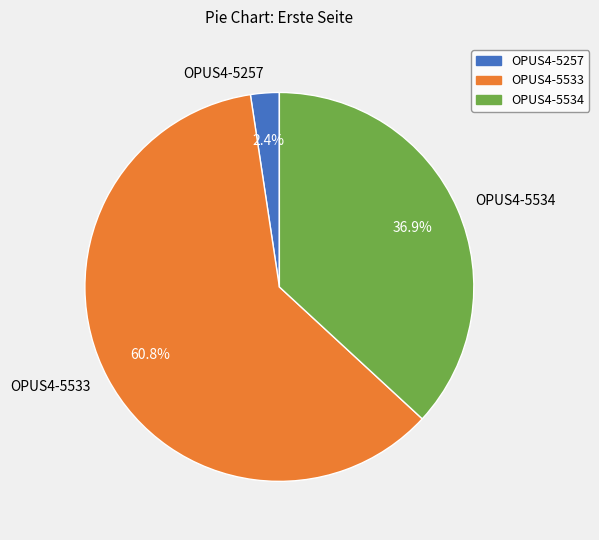

What percentage is the OPUS4-5257 slice, to the nearest percent?

2%